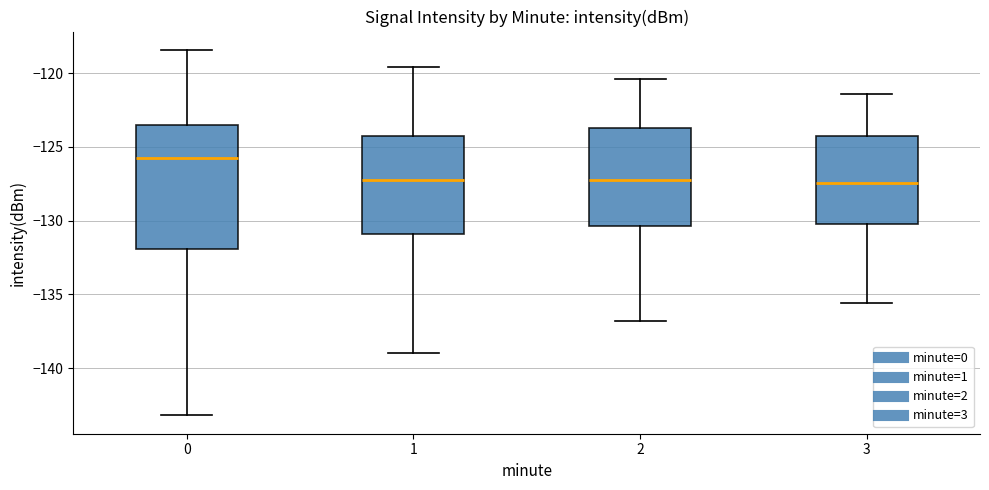

Reading left to right, transcribe this box plot: for each box, give where its median line is, the range the box spans, and where its two whiskers end, as read against the y-axis. The values are not printed on the chart, so give them approximately, as read against the axis.

0: median -126.0, box -132.0 to -123.5, whiskers -143.0 to -118.5
1: median -127.0, box -131.0 to -124.5, whiskers -139.0 to -119.5
2: median -127.0, box -130.5 to -123.5, whiskers -137.0 to -120.5
3: median -127.5, box -130.0 to -124.0, whiskers -135.5 to -121.5